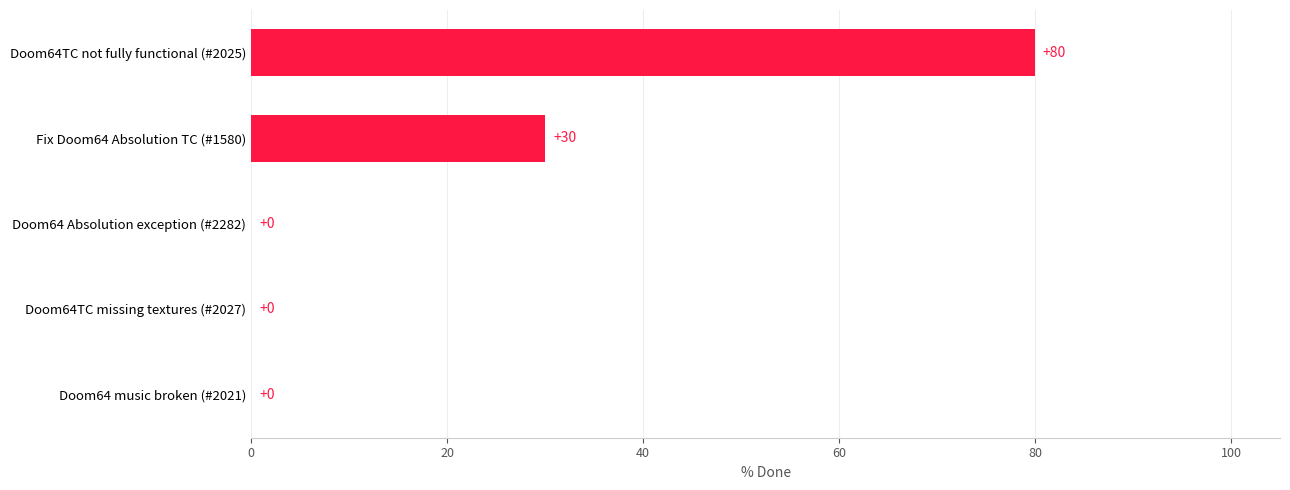

Is it true that the value at Doom64TC missing textures (#2027) is 0?

True